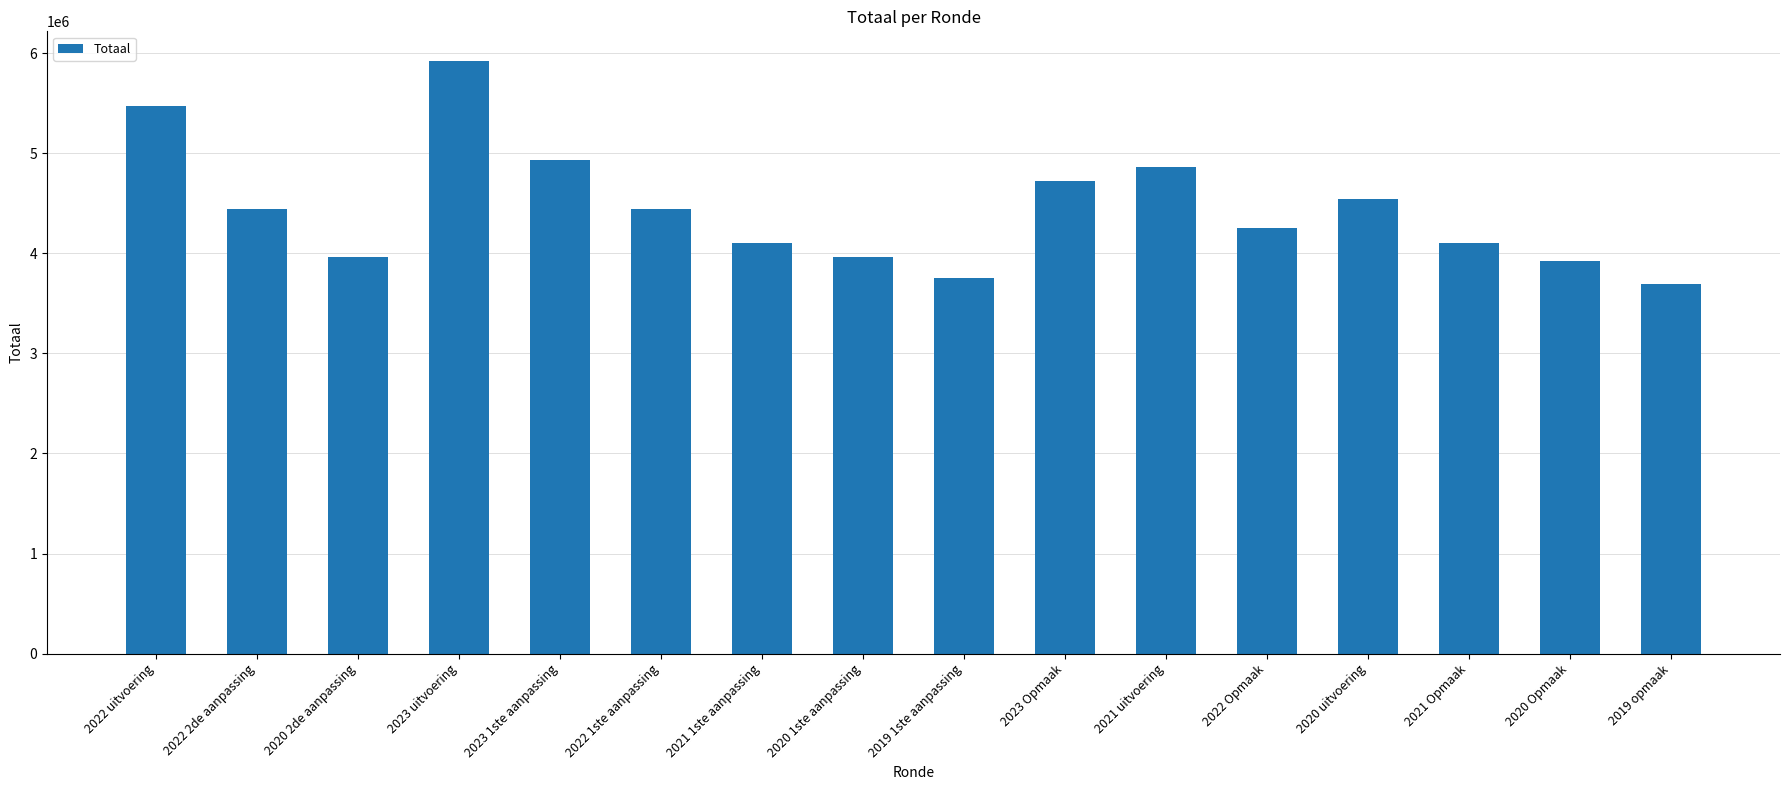

At which category does the chart reach its peak across all series?

2023 uitvoering